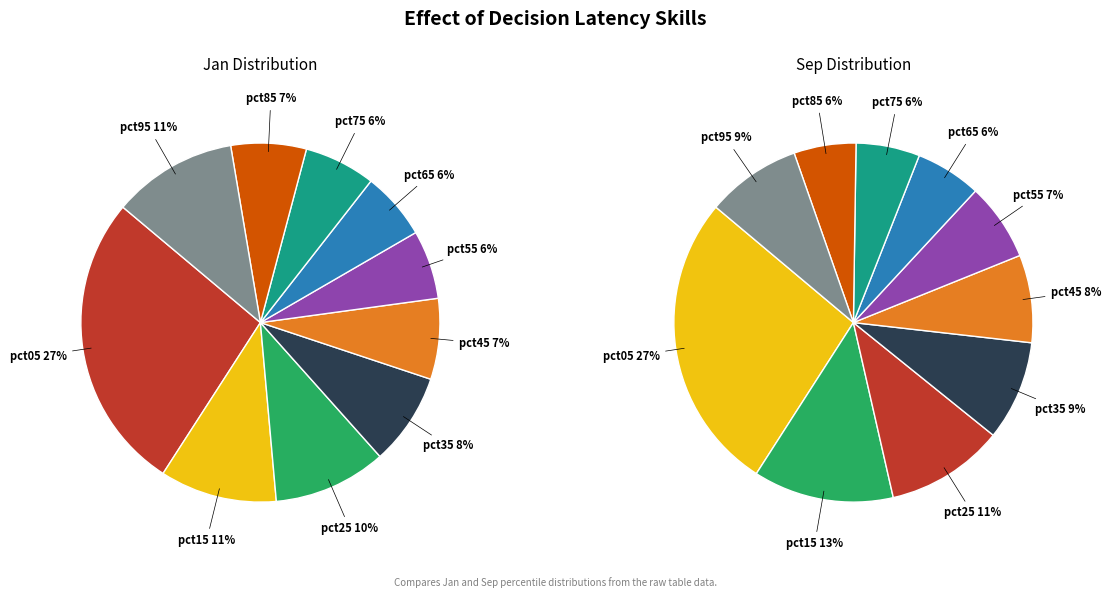

To the nearest percent, what is the difference between the largest and smallest slice percentages?

21%